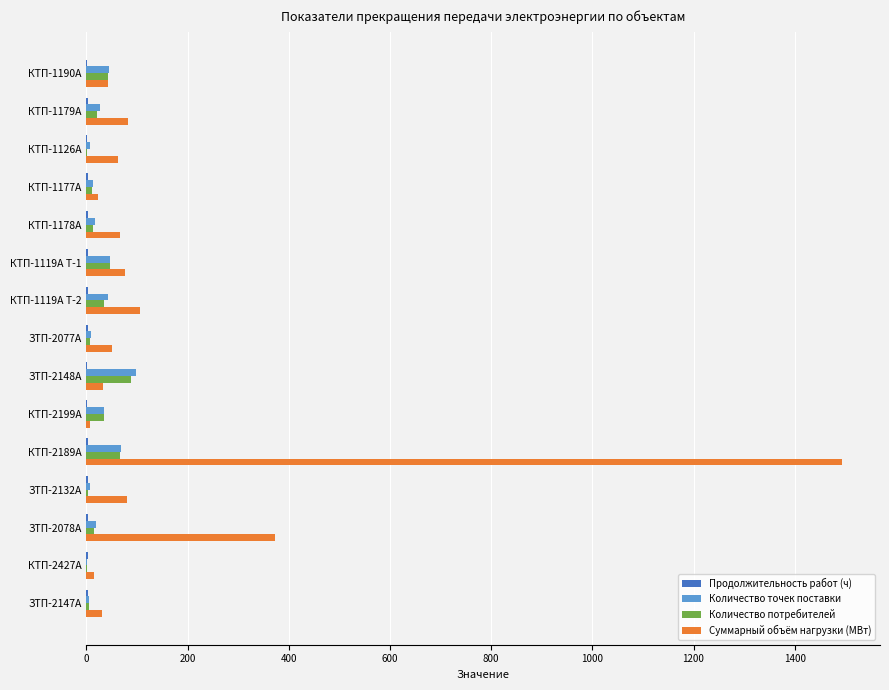

Which category has the highest value in the Суммарный объём нагрузки (МВт) series?

КТП-2189А